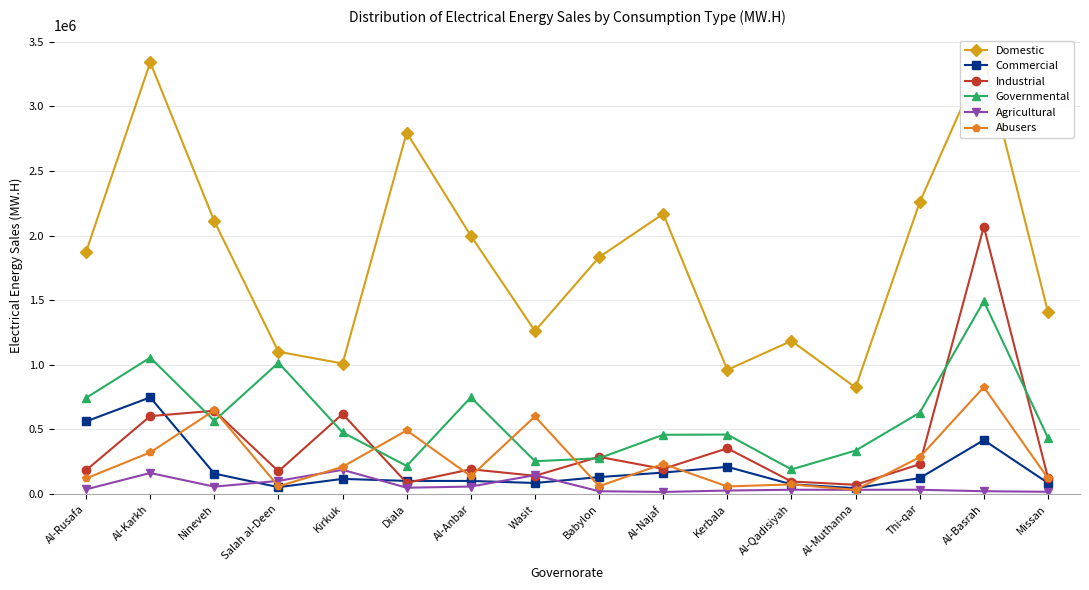

How many distinct data groups are displayed?

6